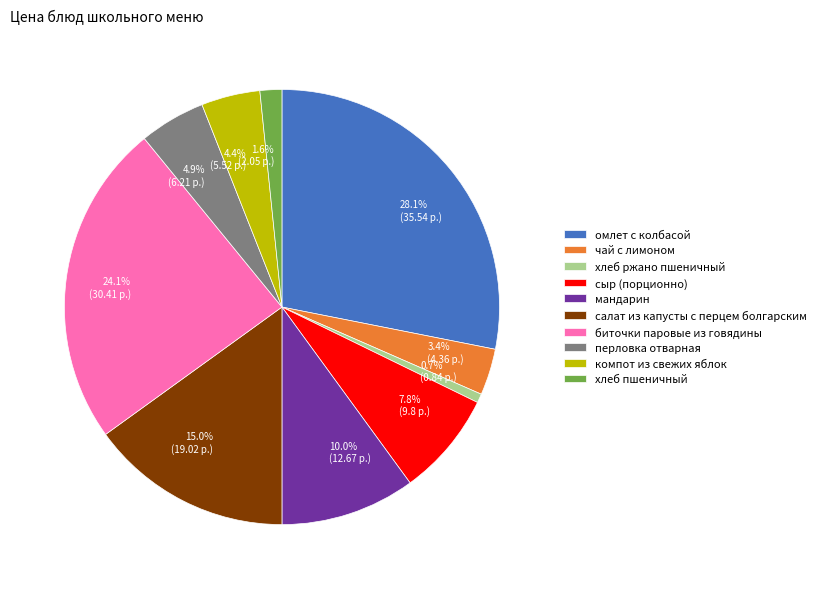

To the nearest percent, what is the difference between the largest and smallest slice percentages?

27%